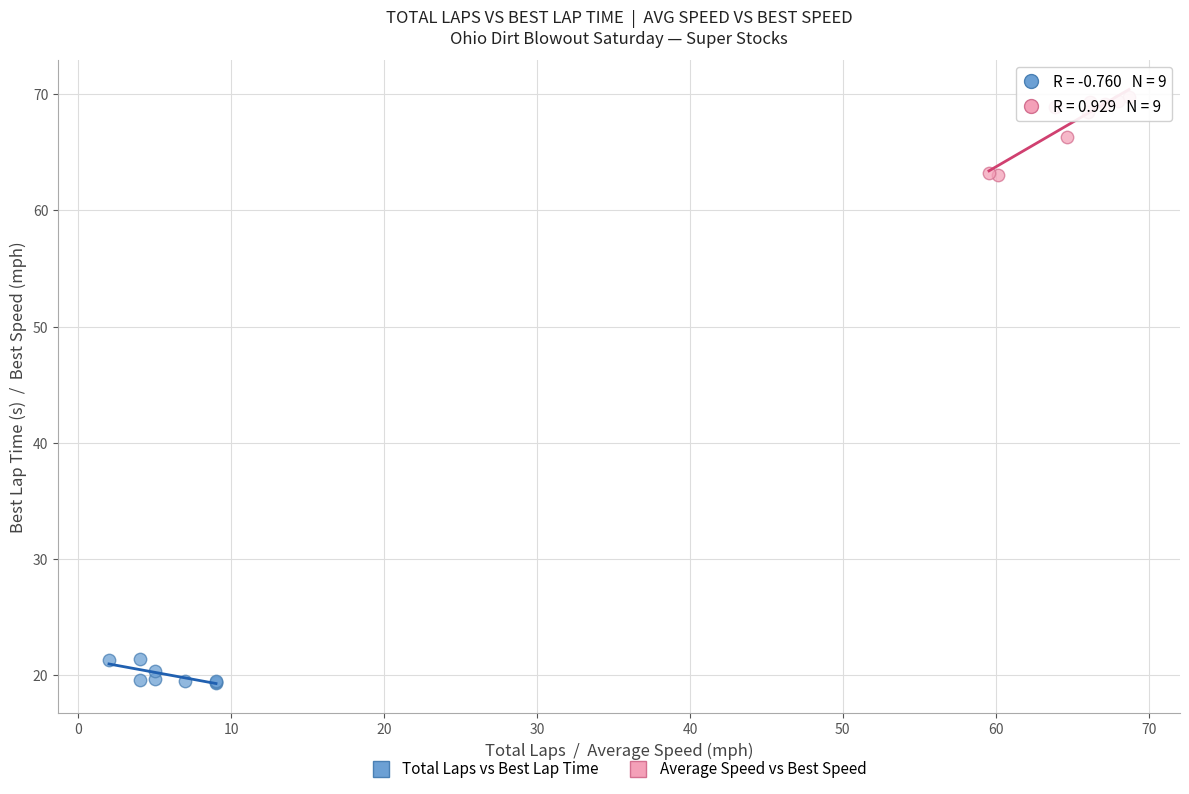

What are all the series names shown in the legend?

Total Laps vs Best Lap Time, Average Speed vs Best Speed